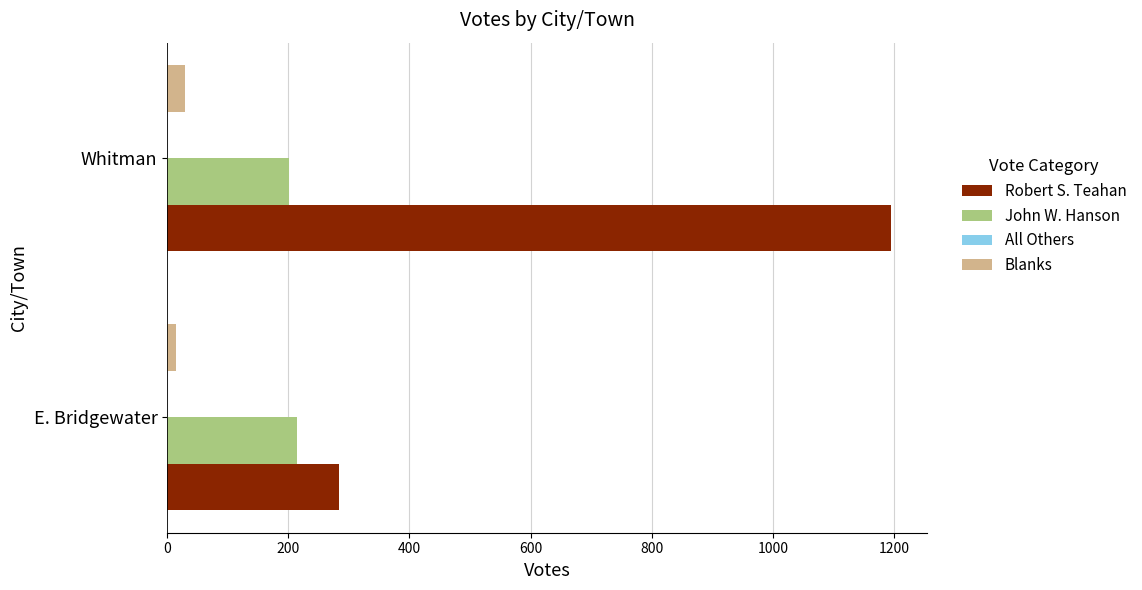

How many Robert S. Teahan values are between 284 and 1195?

2